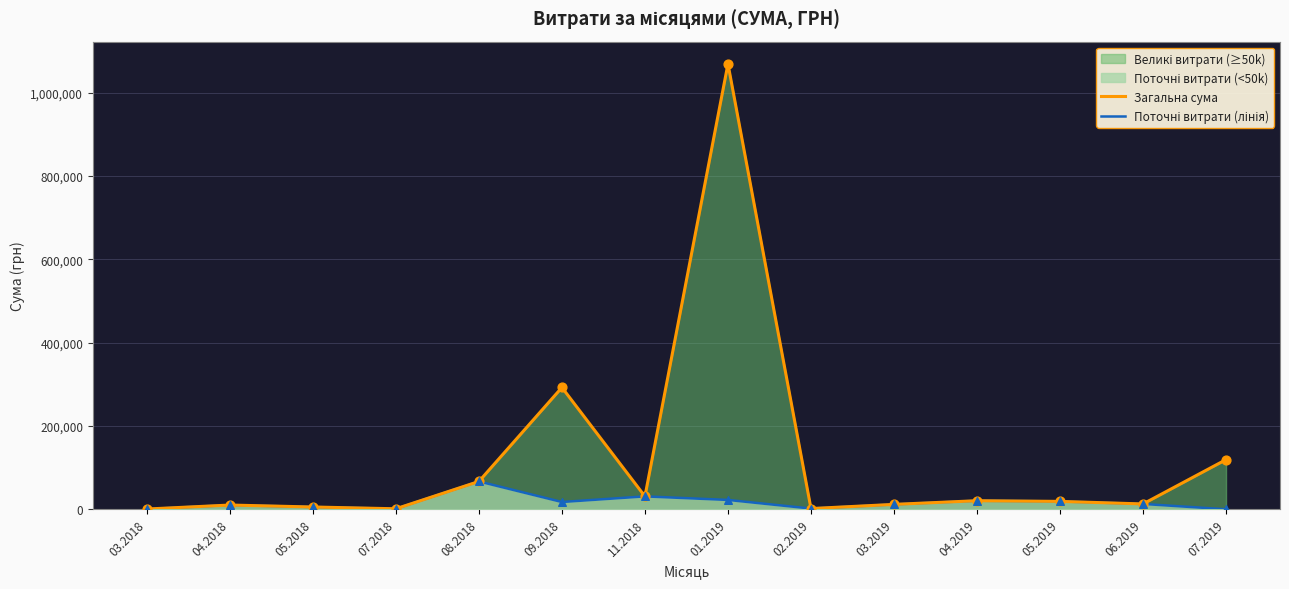

Which series has the largest total across all categories?

Загальна сума